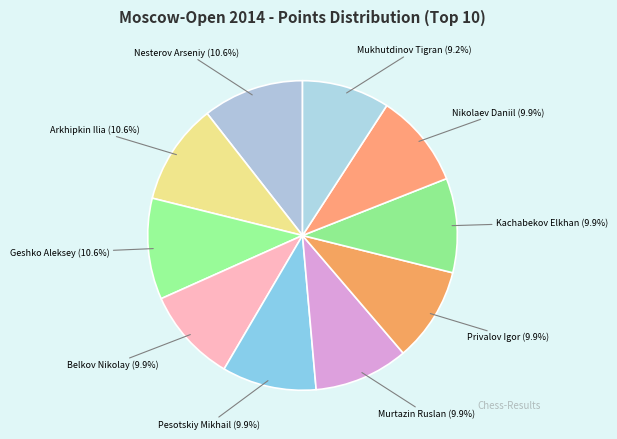

Does Belkov Nikolay account for over 50% of the chart?

No